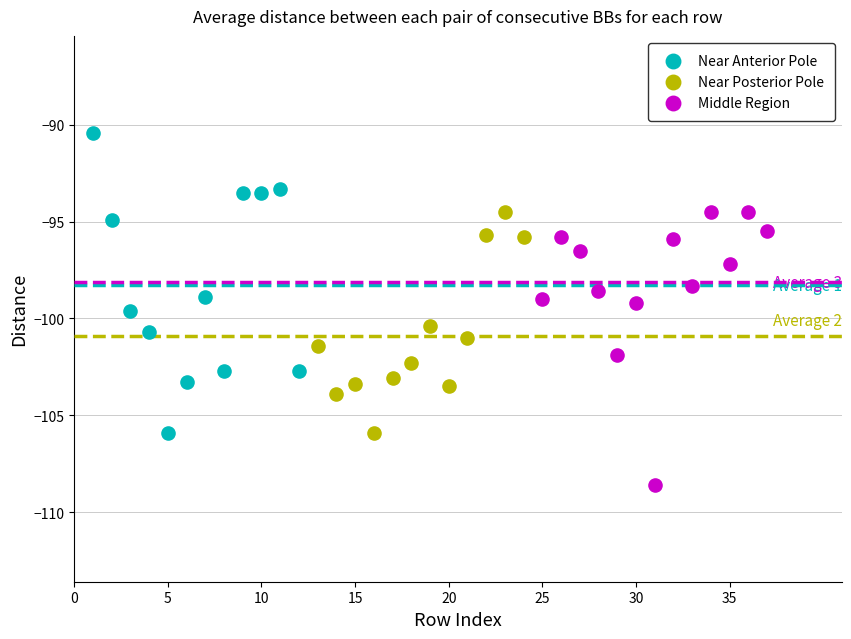

Which series has the widest spread of Y values?

Near Anterior Pole